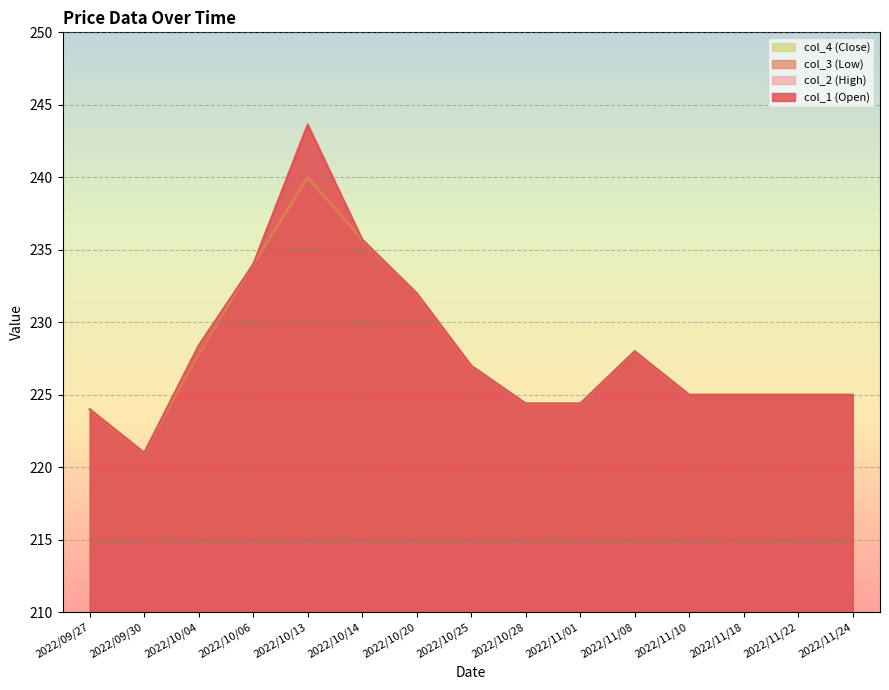

What is the difference between the col_4 values at 2022/09/27 and 2022/11/18?

1.0